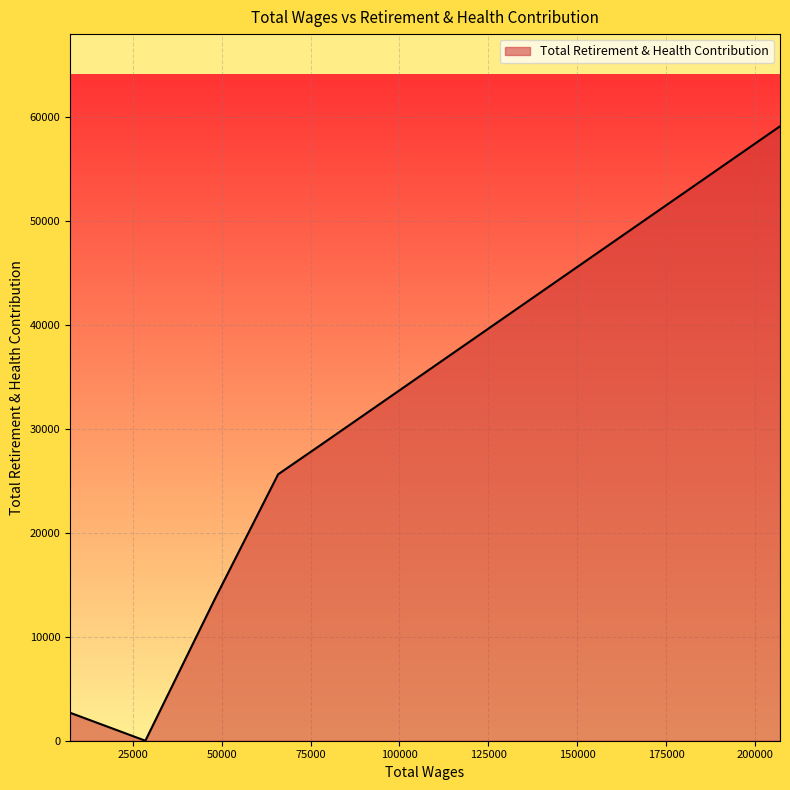

What is the greatest value displayed?

59117